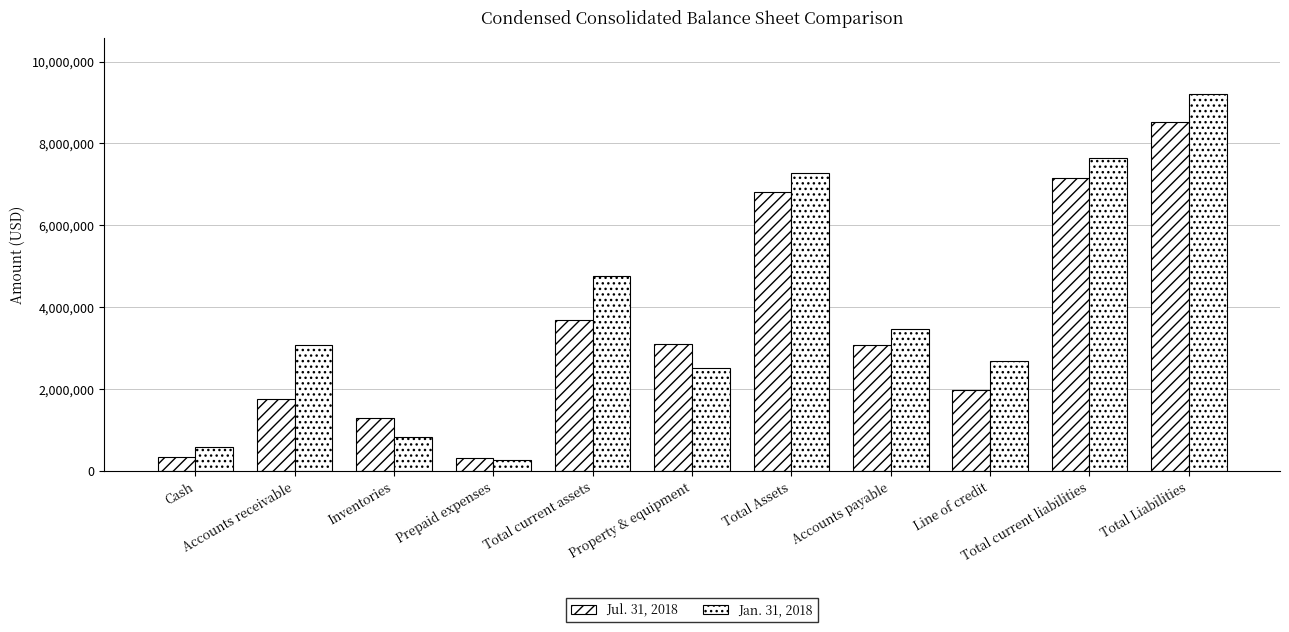

Reading left to right, list all the values displayed in this chart.

Jul. 31, 2018: Cash=347032	Accounts receivable=1749977	Inventories=1279557	Prepaid expenses=318756	Total current assets=3695322	Property & equipment=3096001	Total Assets=6811500	Accounts payable=3061229	Line of credit=1984965	Total current liabilities=7155933	Total Liabilities=8513221
Jan. 31, 2018: Cash=581322	Accounts receivable=3084715	Inventories=824276	Prepaid expenses=261980	Total current assets=4752293	Property & equipment=2499875	Total Assets=7272345	Accounts payable=3456918	Line of credit=2688764	Total current liabilities=7655702	Total Liabilities=9207035